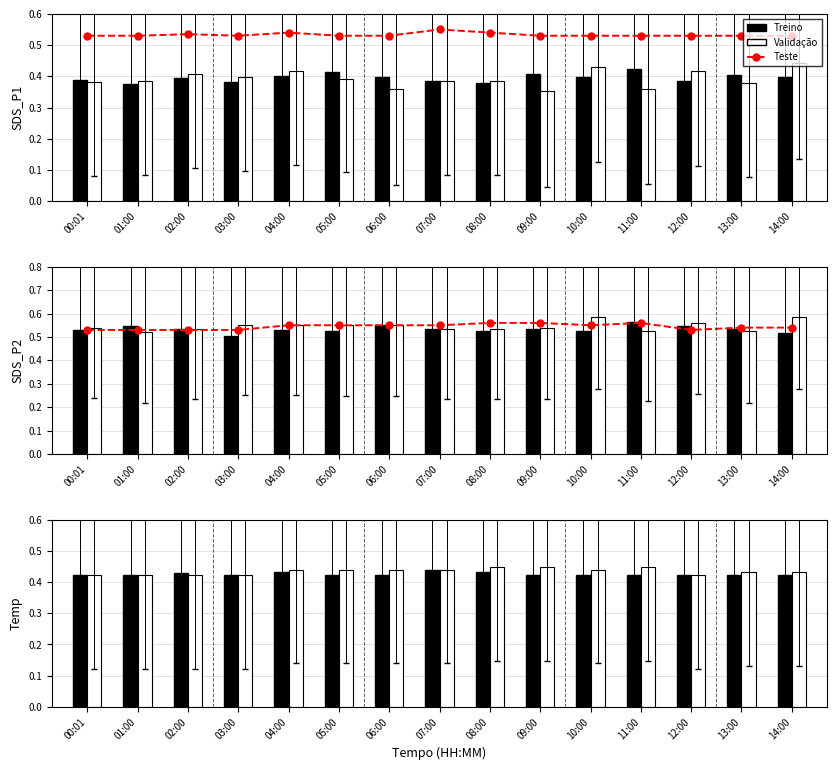

Does the chart contain any negative values?

No